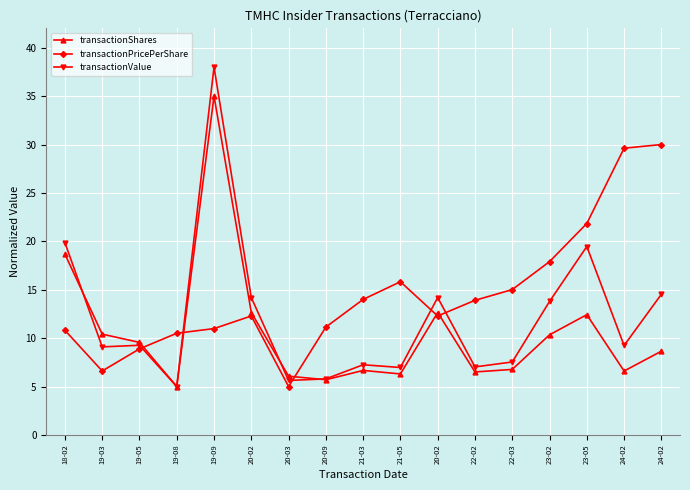

How many lines are shown in the chart?

3